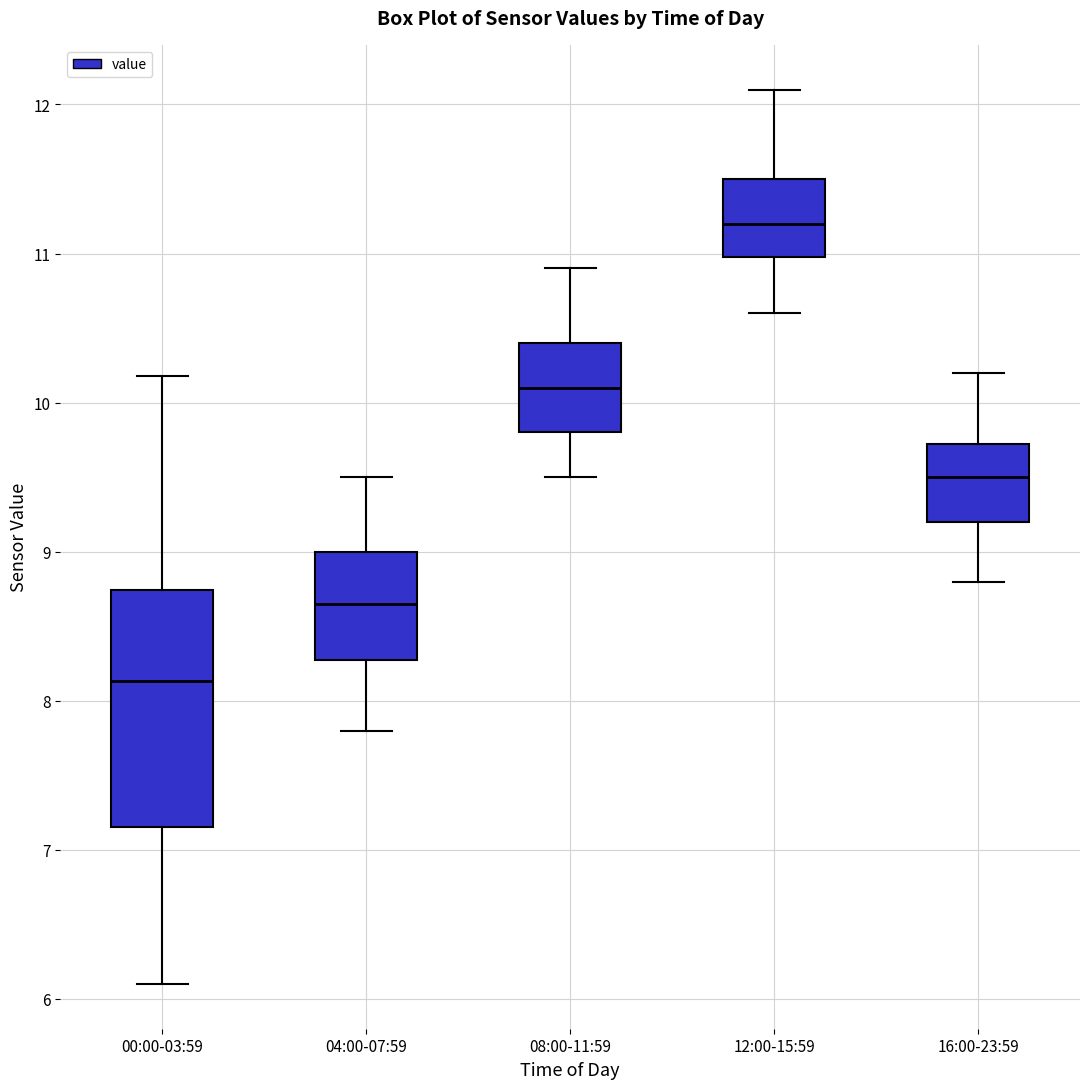

Reading left to right, read every box against the y-axis: the position of its median line, the range the box covers, and the ends of its whiskers. The values are not printed on the chart, so give them approximately, as read against the axis.

00:00-03:59: median 8.1, box 7.2 to 8.7, whiskers 6.1 to 10.2
04:00-07:59: median 8.7, box 8.3 to 9.0, whiskers 7.8 to 9.5
08:00-11:59: median 10.1, box 9.8 to 10.4, whiskers 9.5 to 10.9
12:00-15:59: median 11.2, box 11.0 to 11.5, whiskers 10.6 to 12.1
16:00-23:59: median 9.5, box 9.2 to 9.7, whiskers 8.8 to 10.2